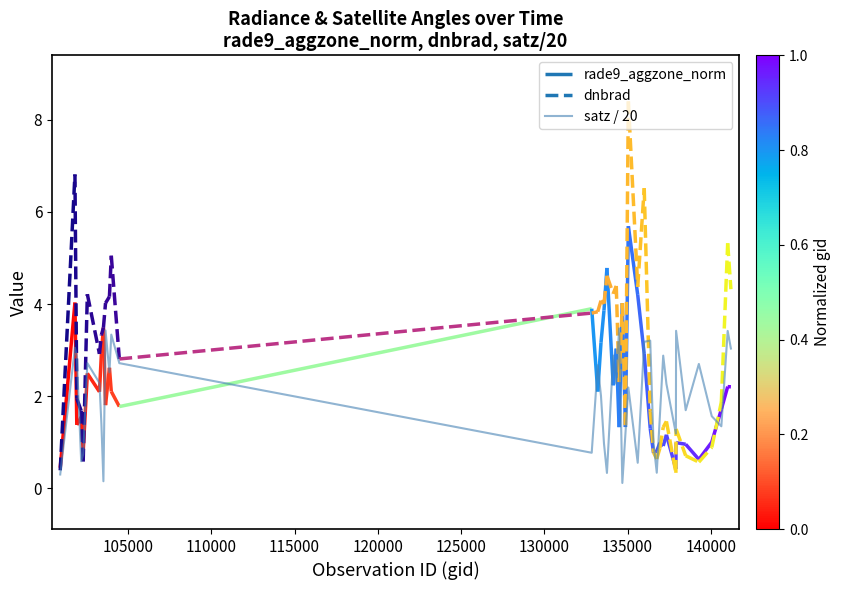

How many lines are shown in the chart?

1